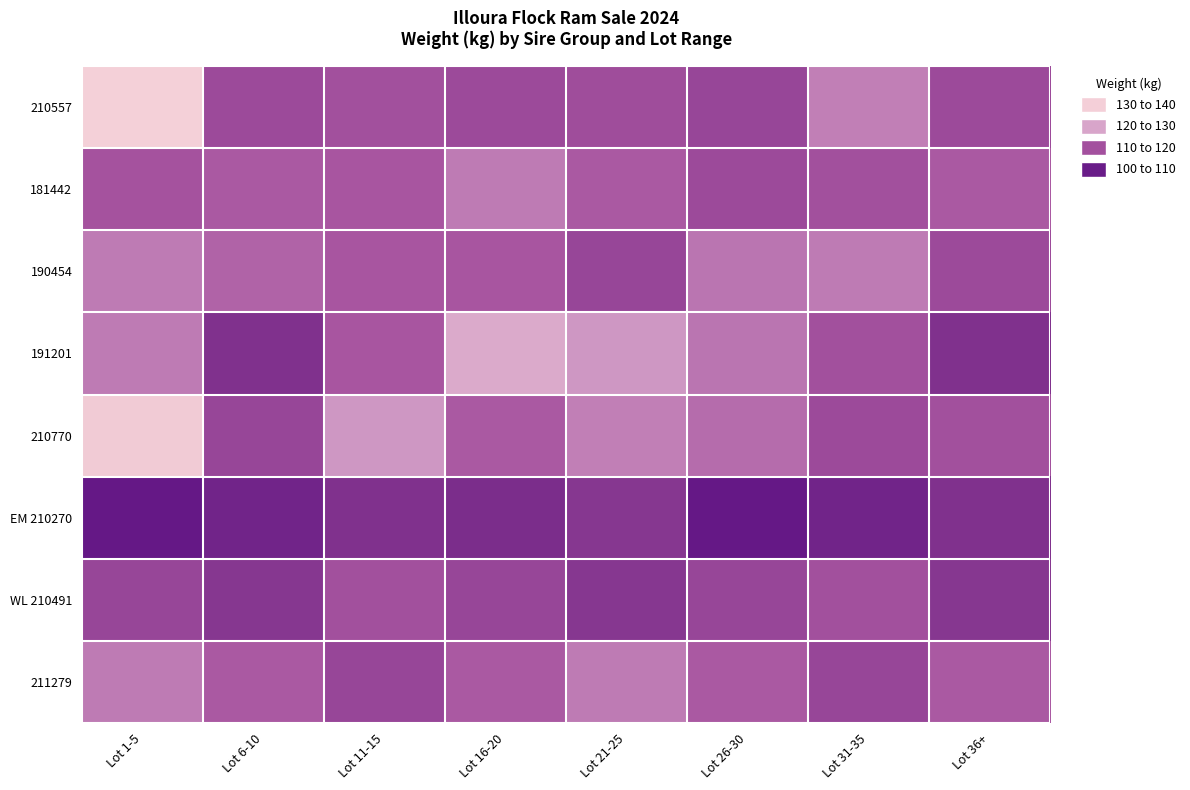

Between Lot 31-35 and Lot 16-20, which is larger?

Lot 31-35